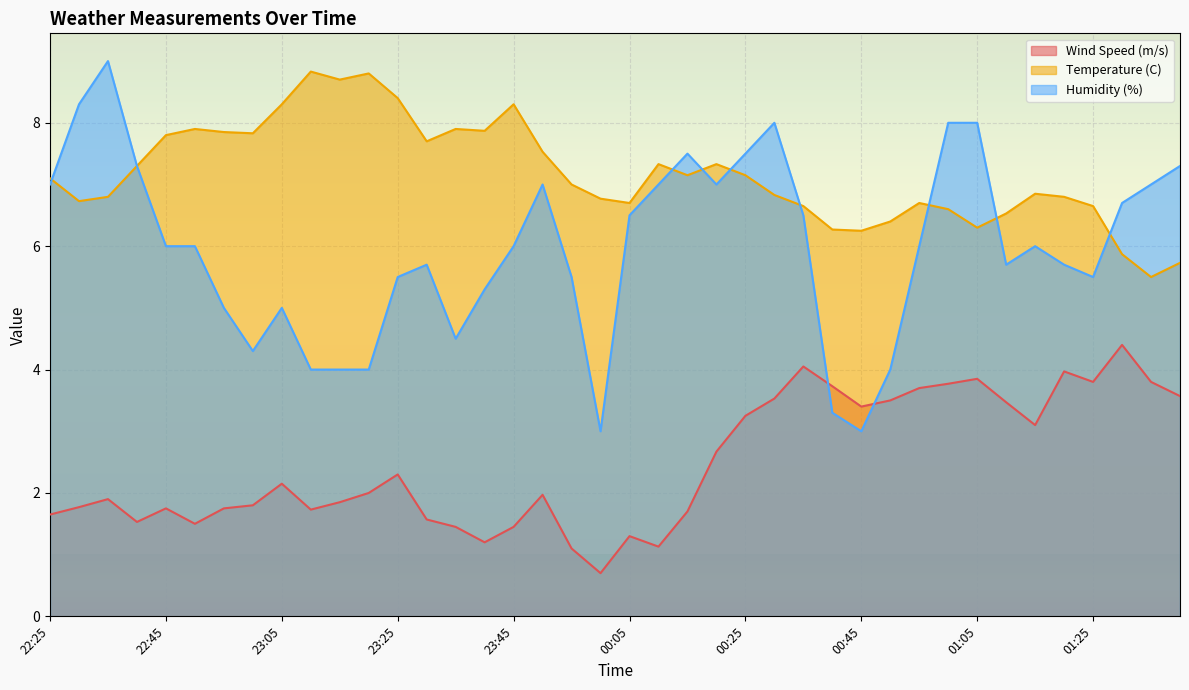

What value does the Humidity (%) series have at 00:45?

3.0